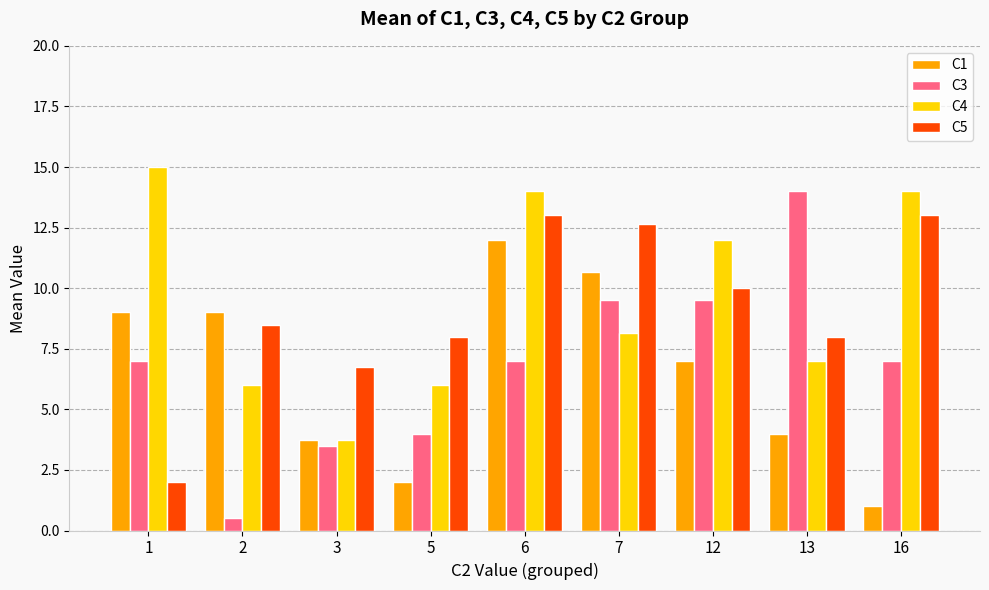

Which series has the largest total across all categories?

C4